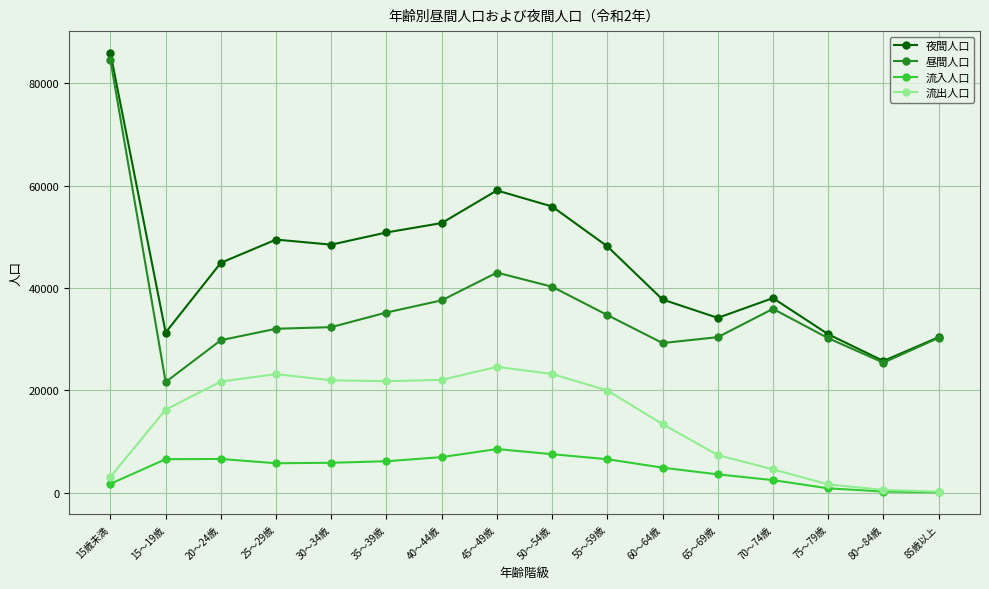

At which category does the chart reach its peak across all series?

15歳未満